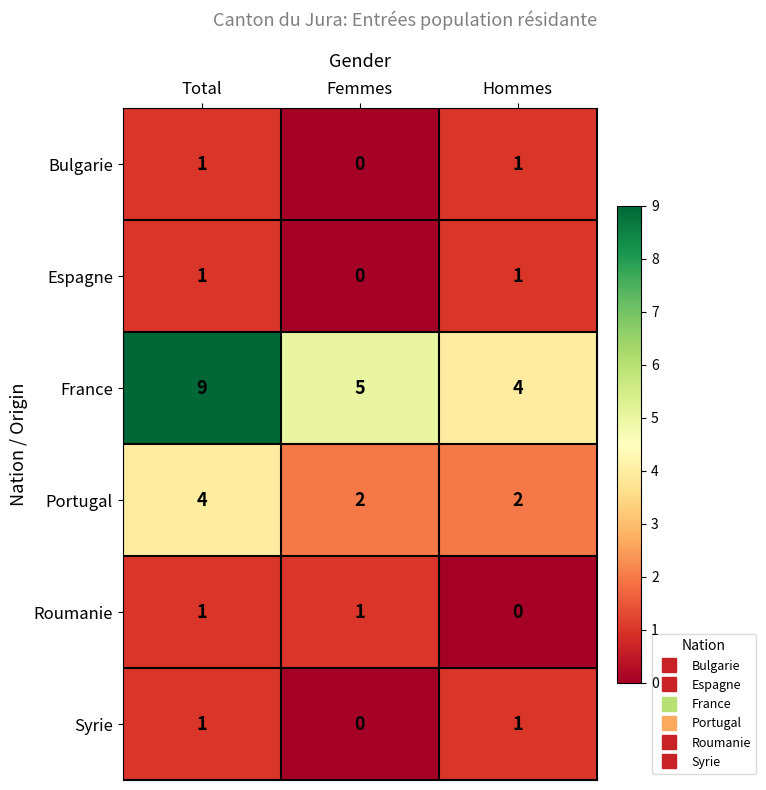

The Bulgarie series shows 0 at Femmes. True or false?

True